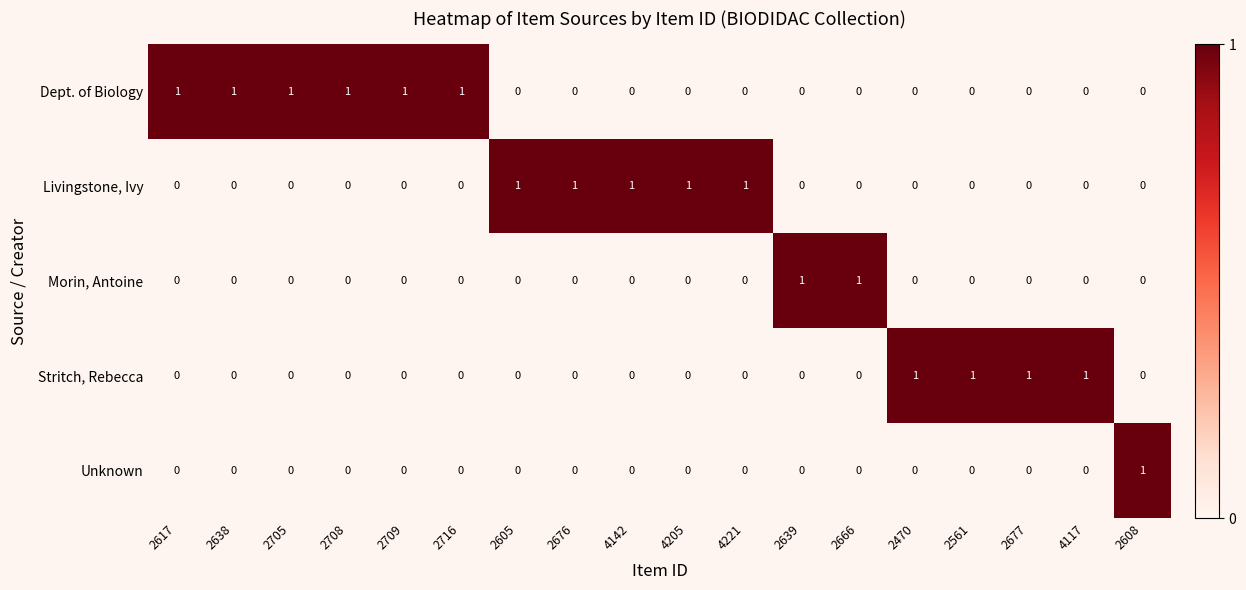

Is it true that Unknown equals 0 at 4221?

True